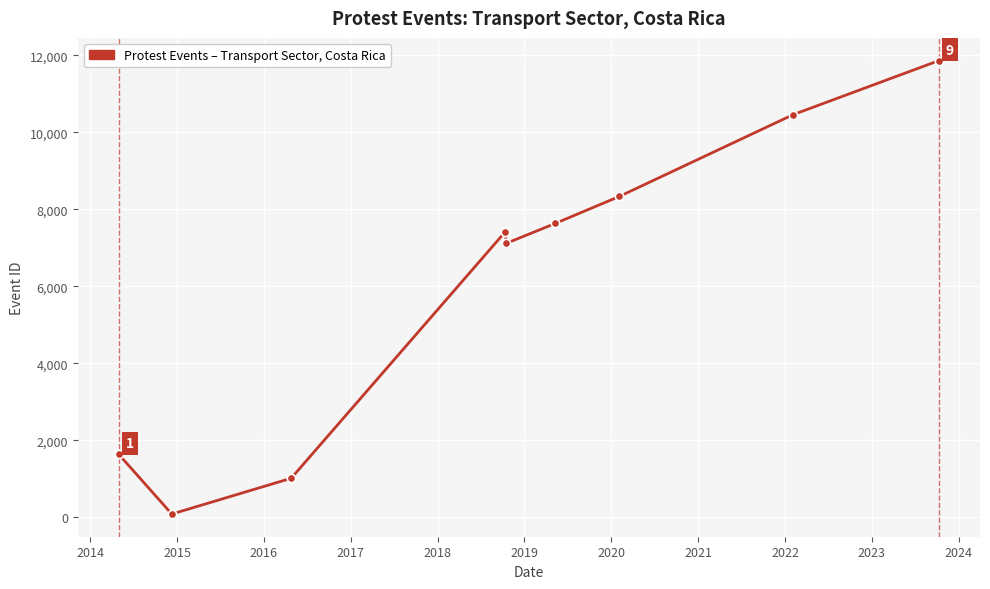

Reading left to right, what are all the values shown in this chart?

1635	84	1014	7424	7117	7634	8337	10460	11867